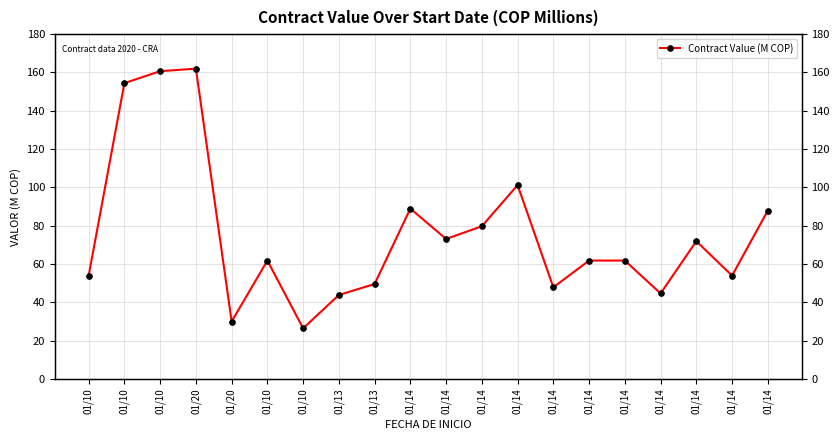

Which category has the lowest value across all series?

01/10